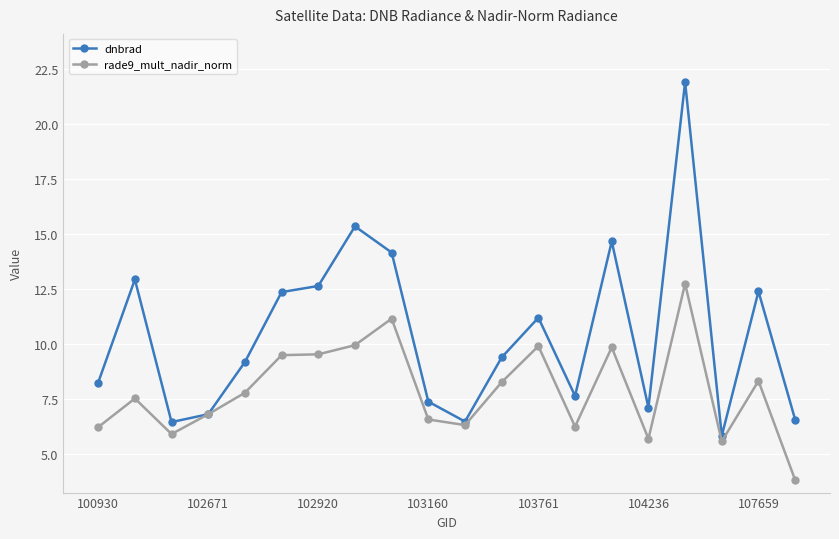

What is the smallest value displayed?

3.8